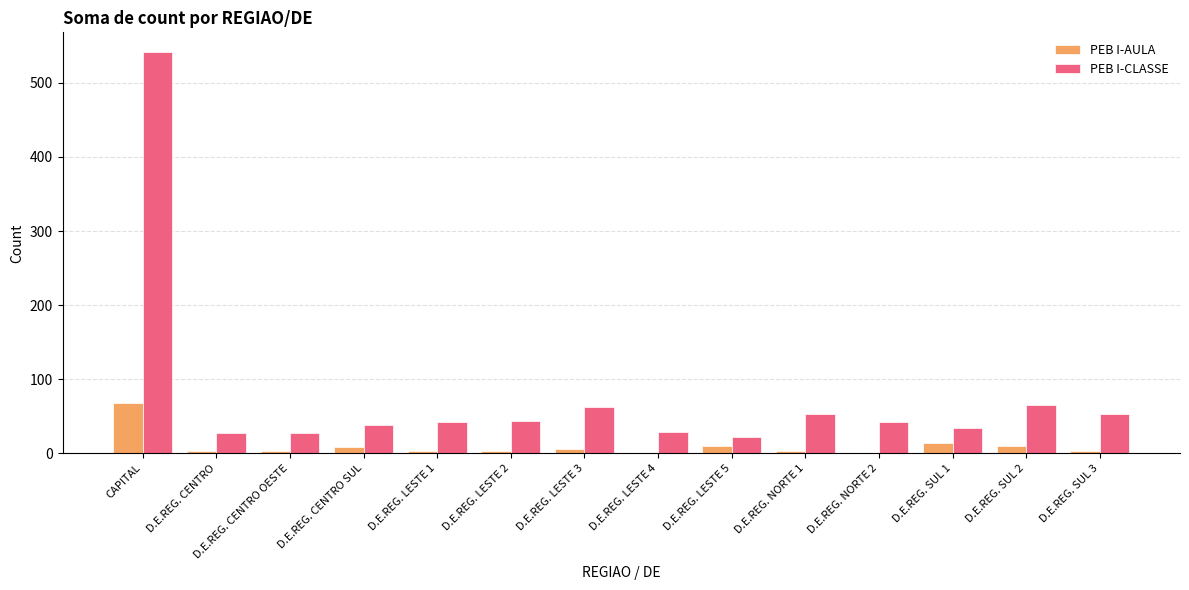

At which label does PEB I-AULA first exceed 3?

CAPITAL